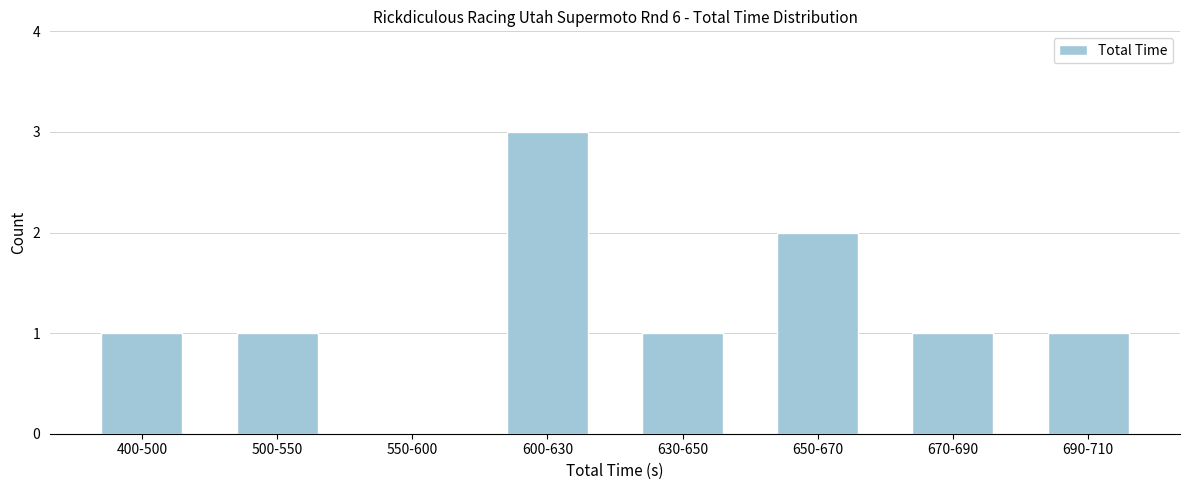

Reading right to left, extract all data points from this chart.

690-710=1	670-690=1	650-670=2	630-650=1	600-630=3	550-600=0	500-550=1	400-500=1